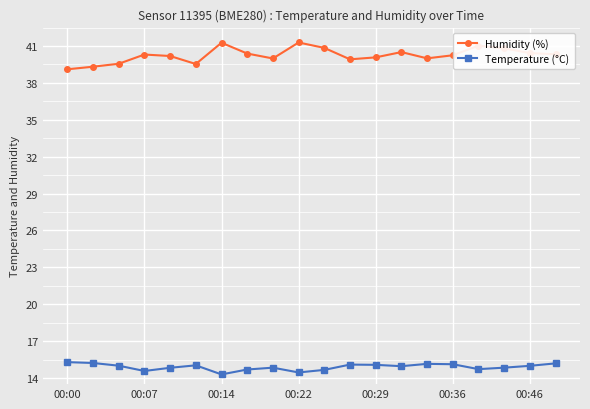

In Temperature (°C), how many points are higher than both neighbors (excluding endpoints)?

4